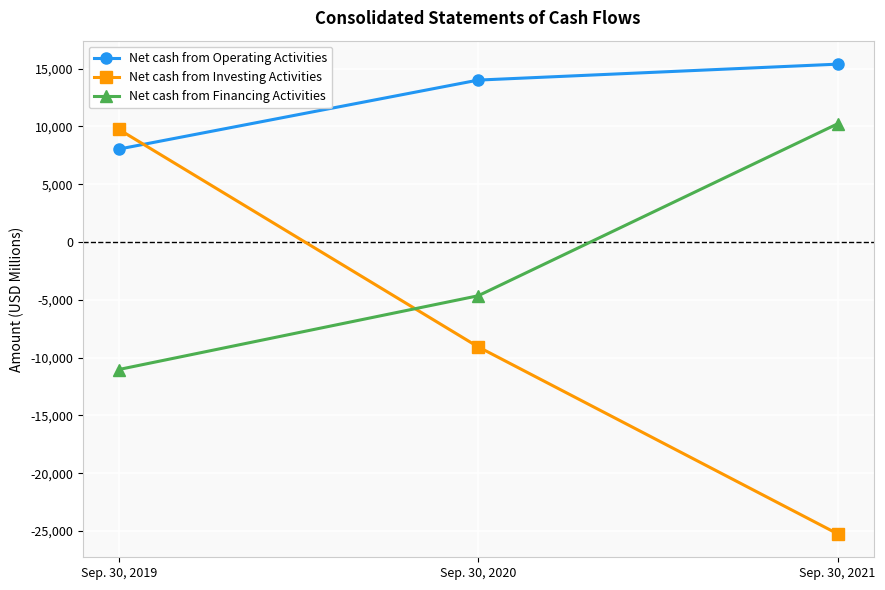

What is the spread (max minus min) of values at Sep. 30, 2021?

40627